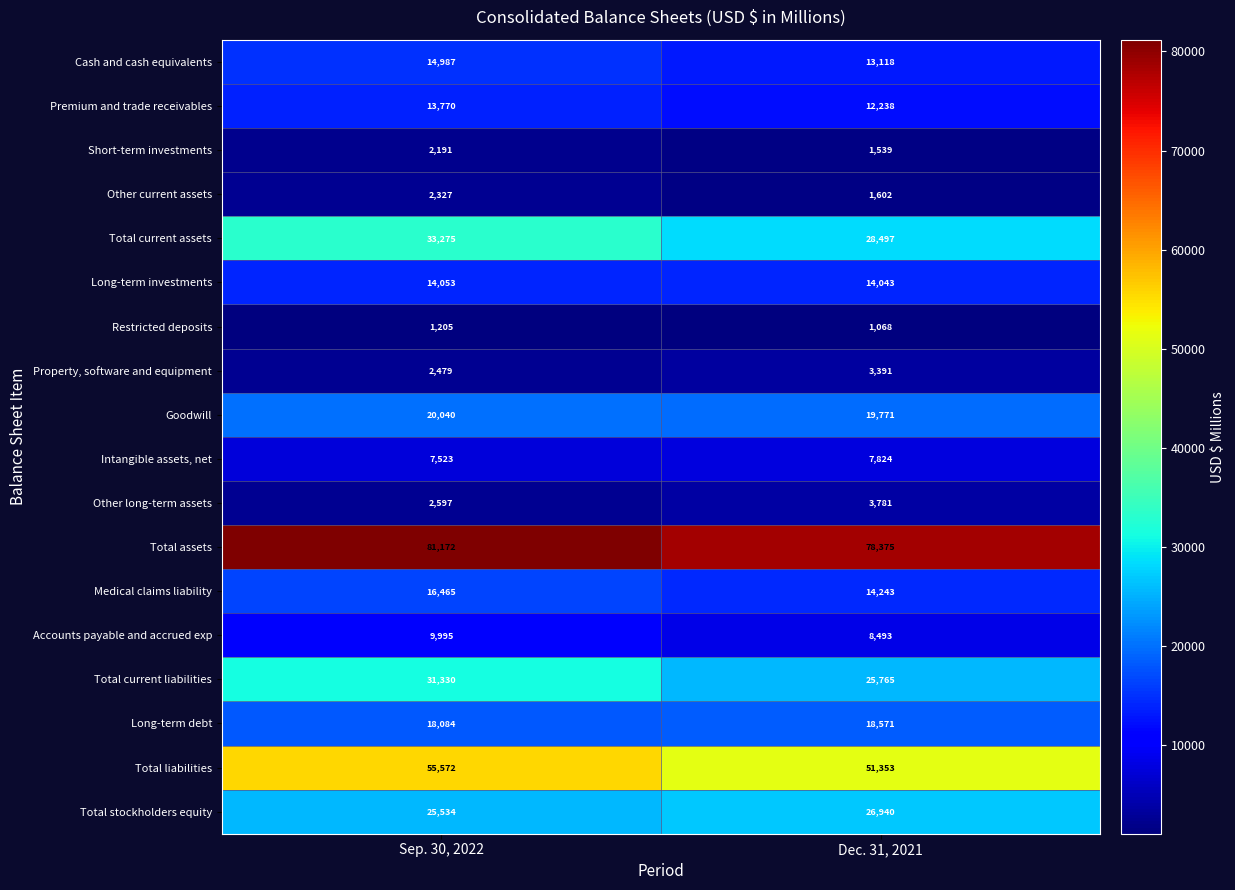

The value of Short-term investments at Sep. 30, 2022 is 2191. True or false?

True